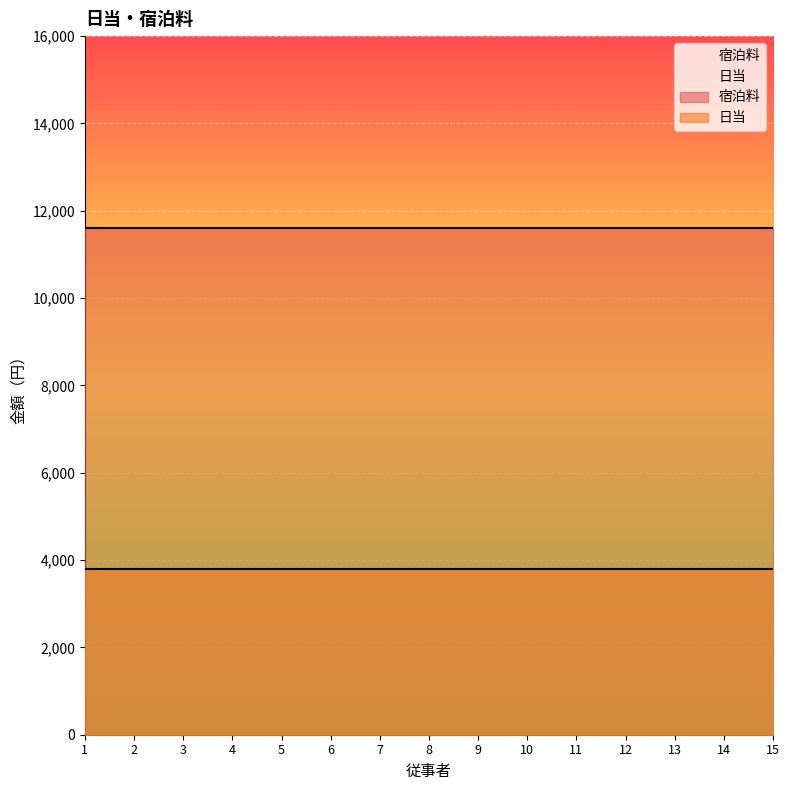

What is the total value across all series at 12?

15400